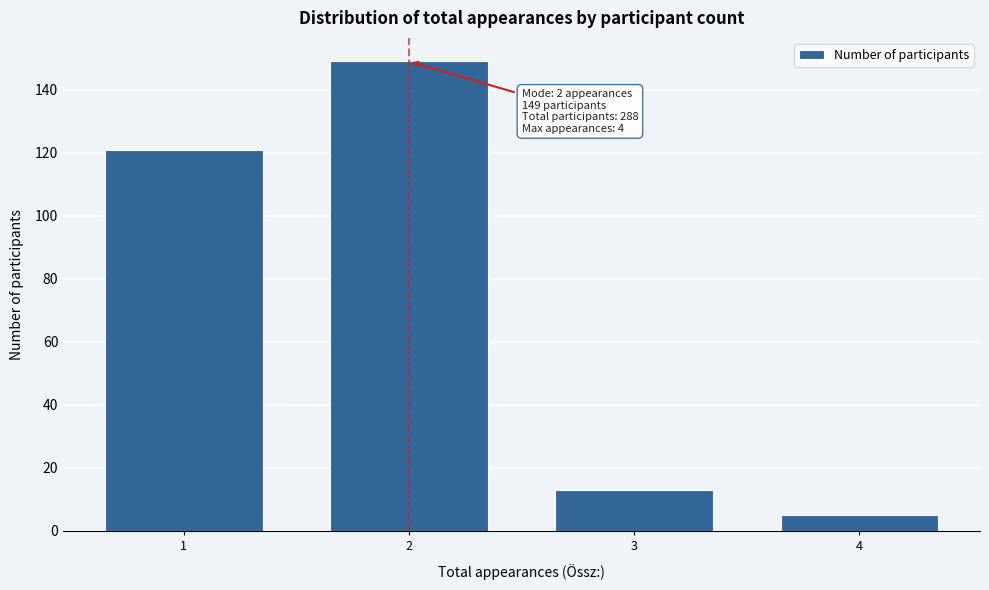

Reading left to right, what are all the values shown in this chart?

121	149	13	5